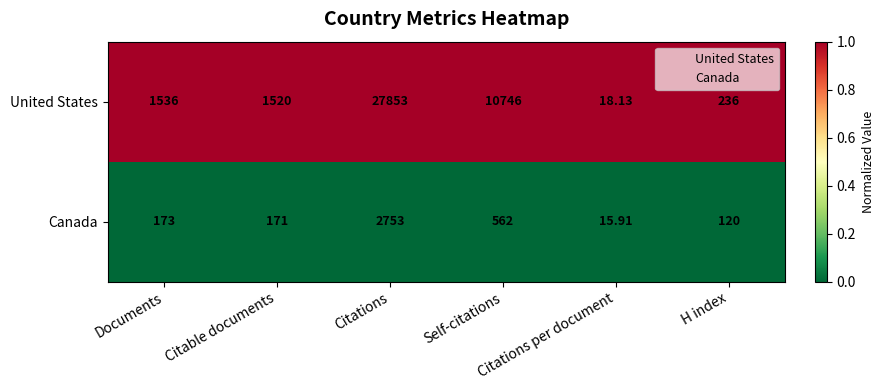

Which series has the largest range (max minus min)?

United States